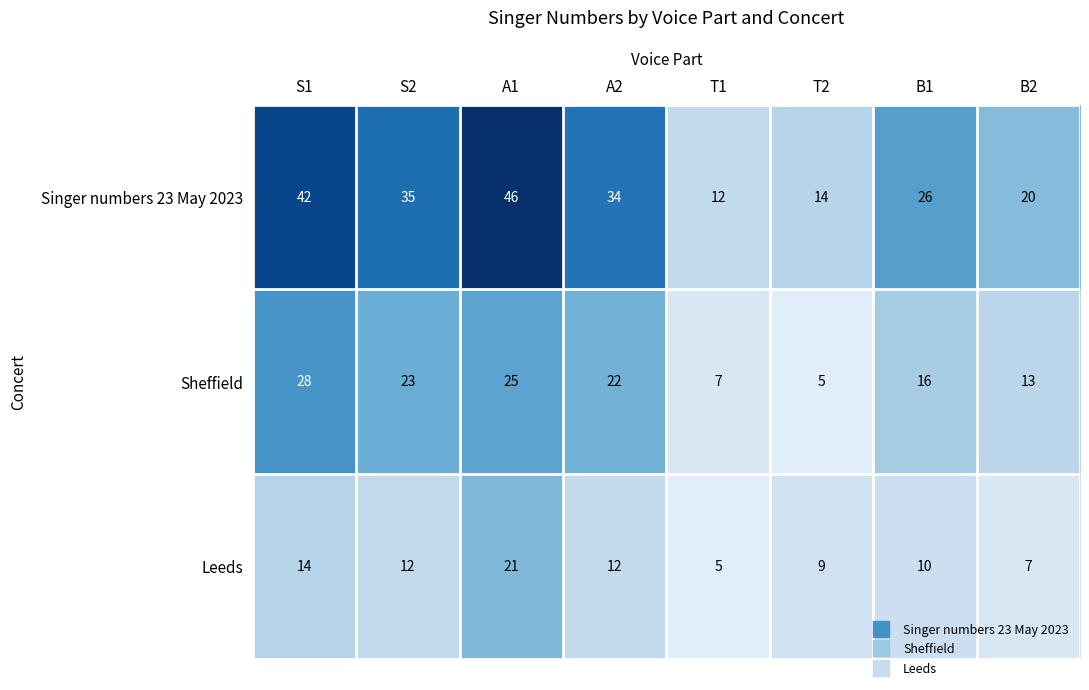

Reading left to right, list all the values displayed in this chart.

Singer numbers 23 May 2023: S1=42	S2=35	A1=46	A2=34	T1=12	T2=14	B1=26	B2=20
Sheffield: S1=28	S2=23	A1=25	A2=22	T1=7	T2=5	B1=16	B2=13
Leeds: S1=14	S2=12	A1=21	A2=12	T1=5	T2=9	B1=10	B2=7